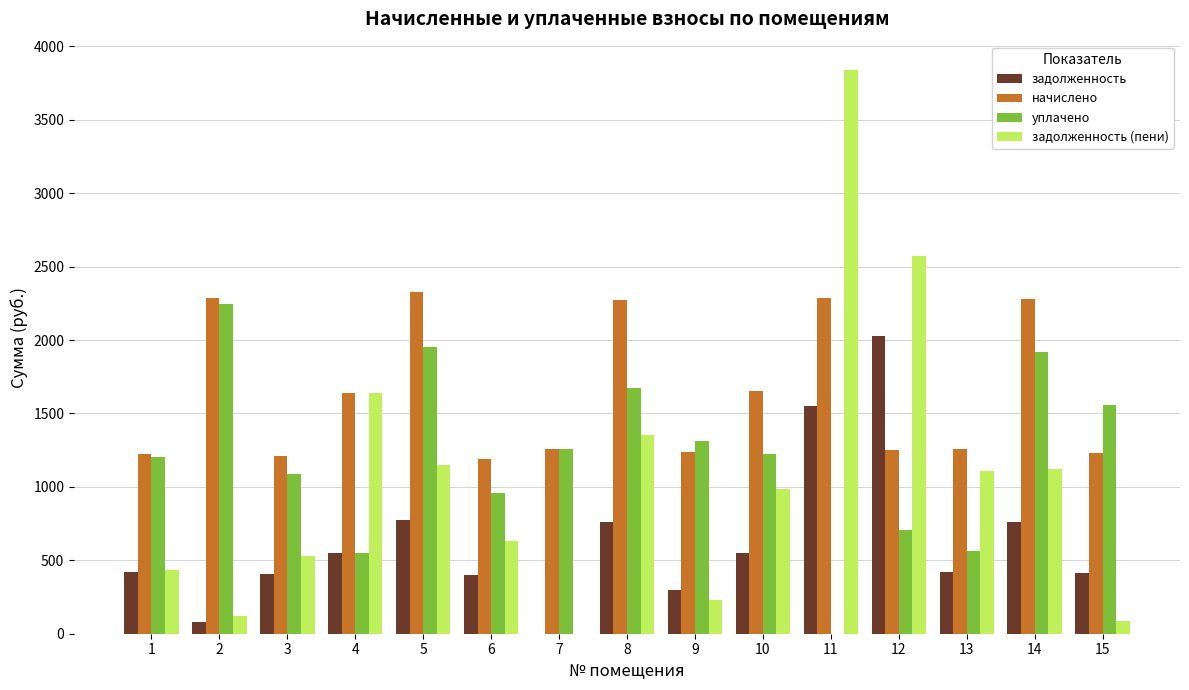

What is the difference between the задолженность values at 6 and 4?

149.2